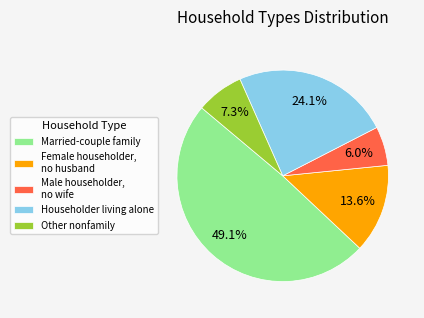

What is the smallest slice in the pie chart?

Male householder, no wife